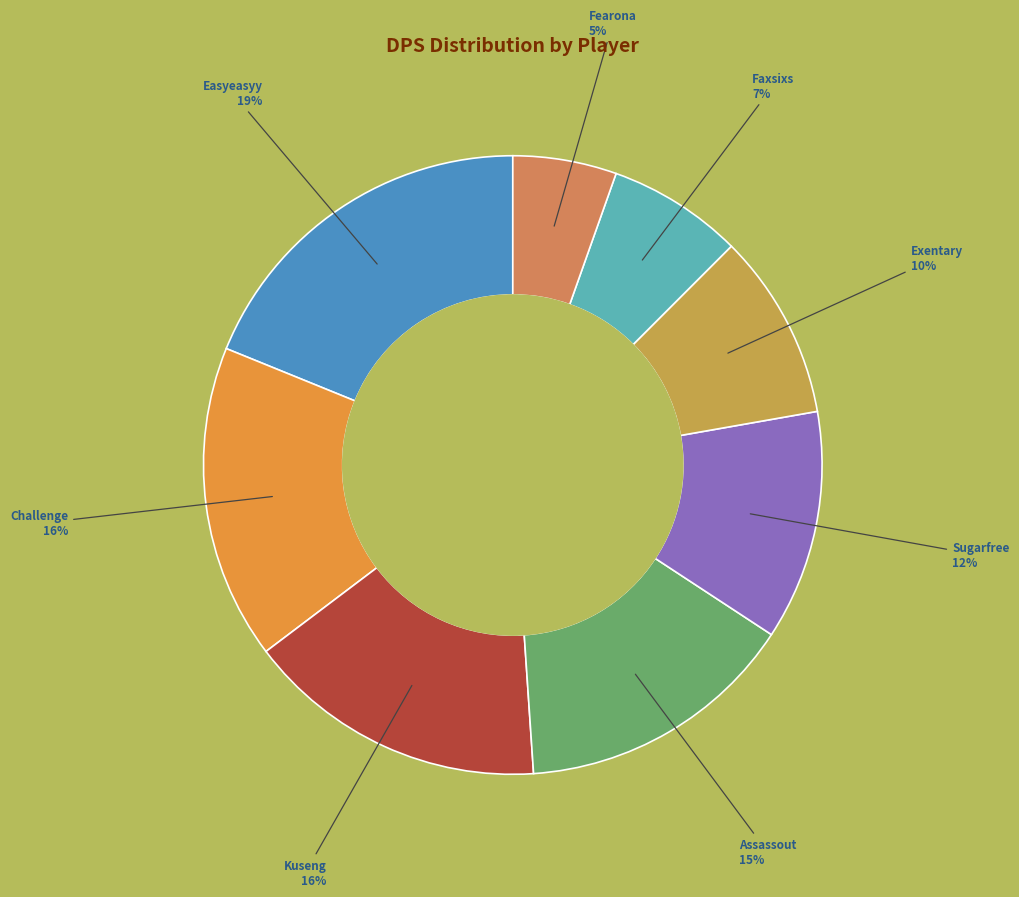

To the nearest percent, what is the combined percentage of Kuseng and Easyeasyy?

35%